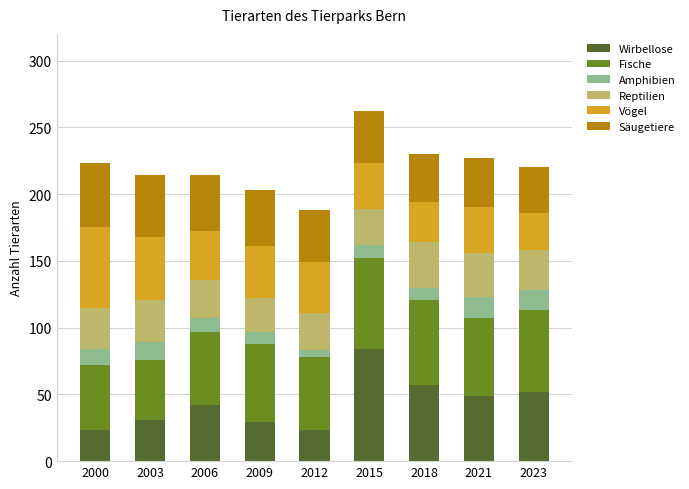

What is the average value of the Wirbellose series?

43